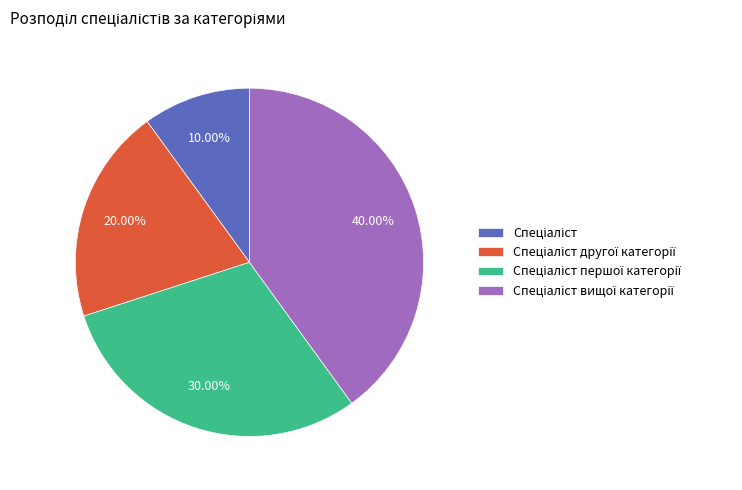

Is there a majority slice in this chart?

No